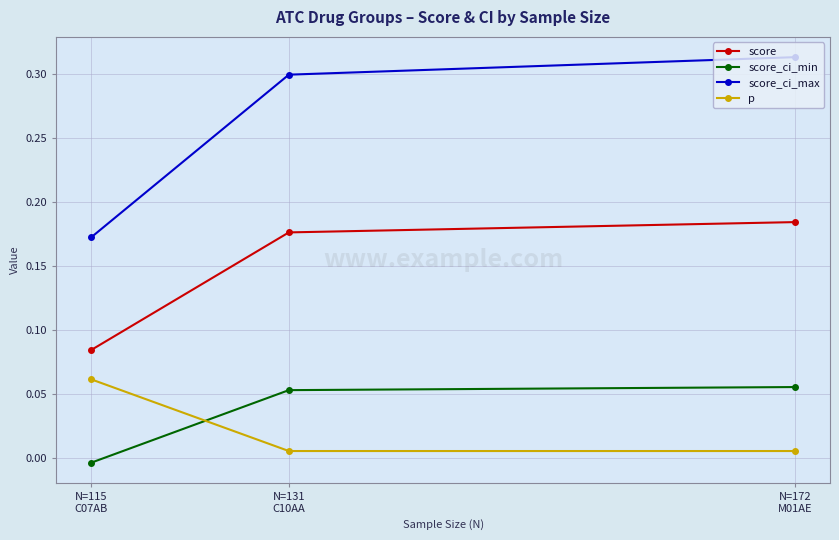

Between N=115
C07AB and N=172
M01AE, which series saw the biggest shift?

score_ci_max